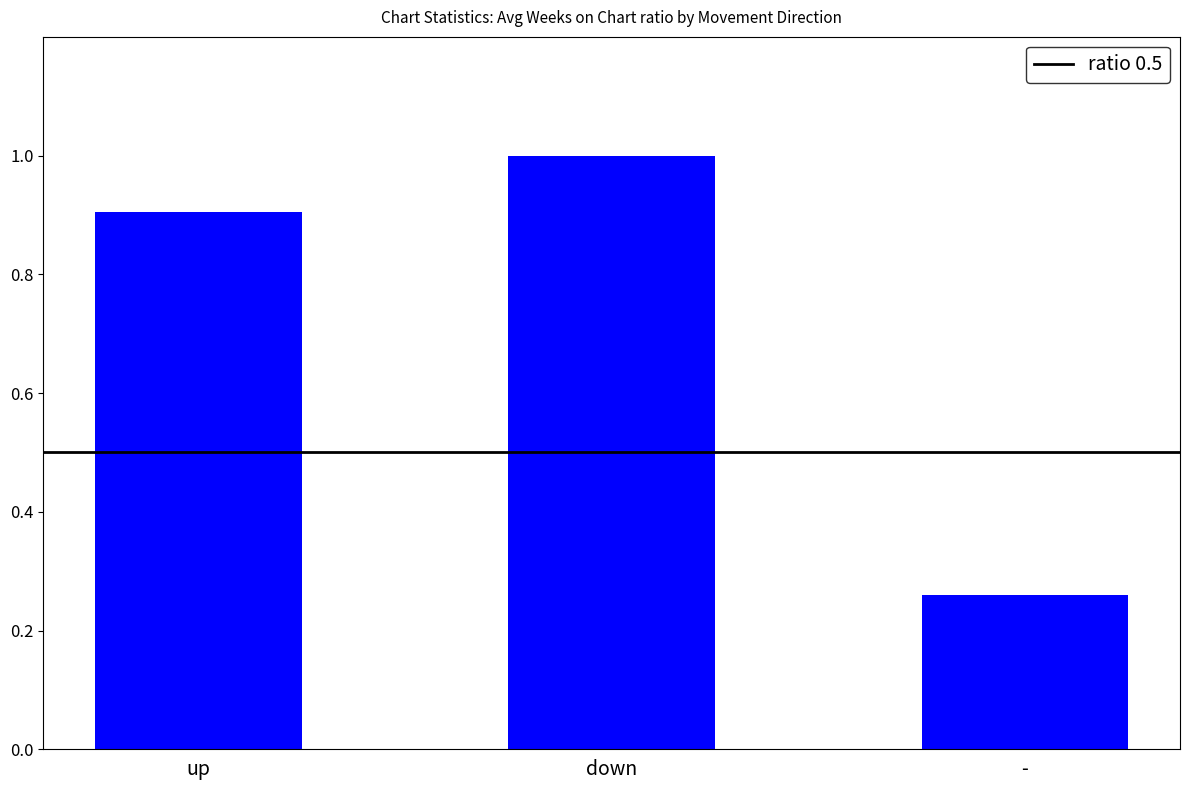

What is the label of the 2nd bar from the right?

down